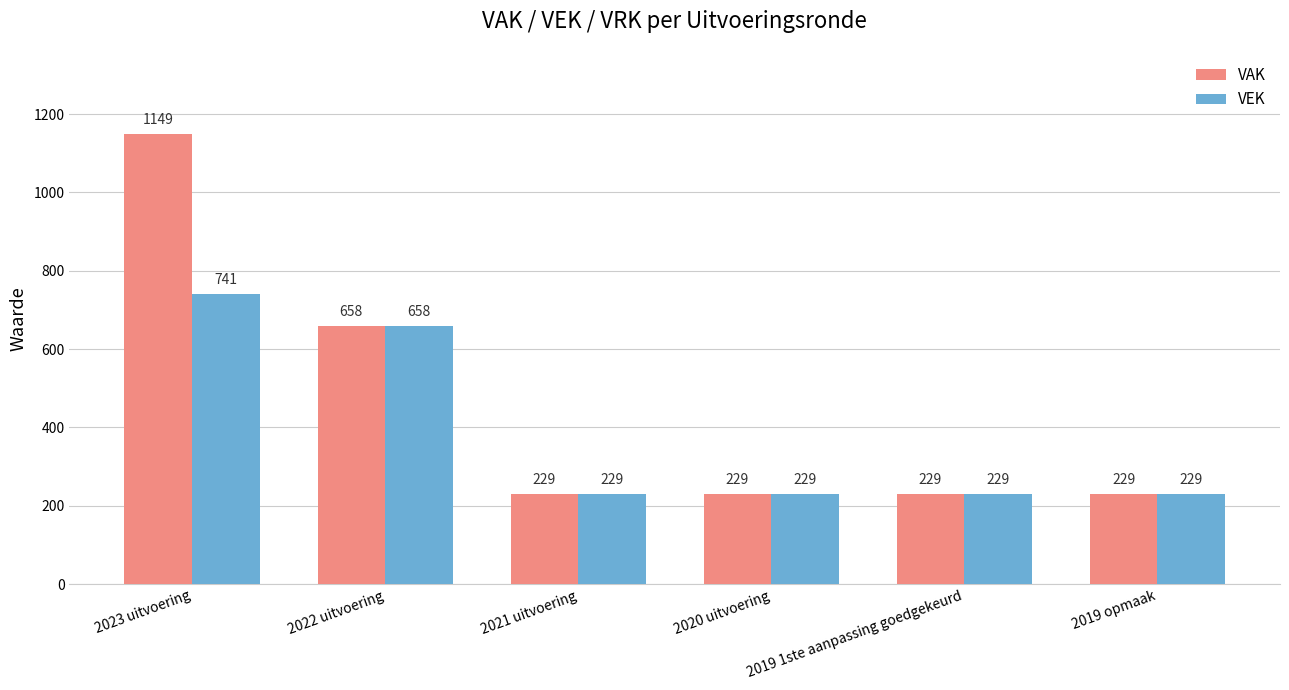

Are the bars horizontal?

No